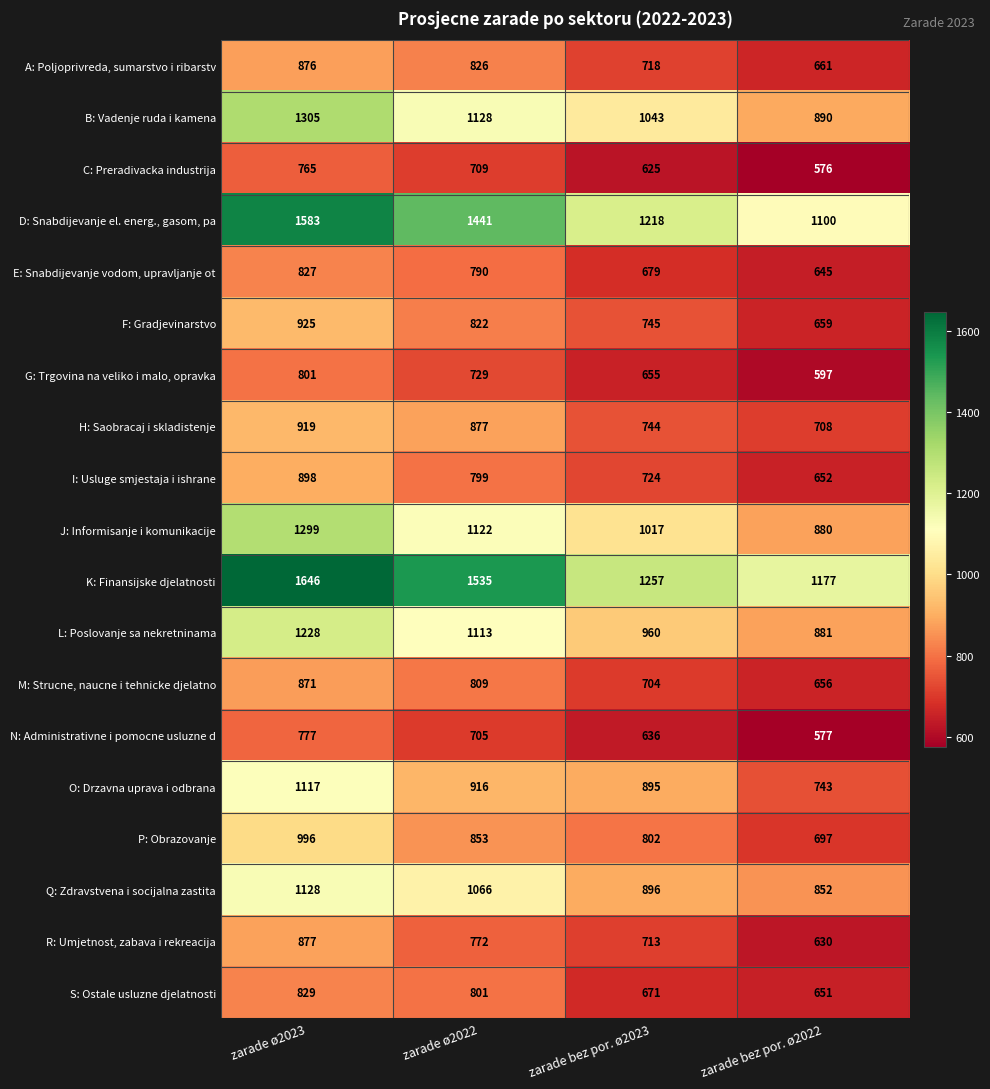

At which category is the sum across all series the highest?

zarade ø2023